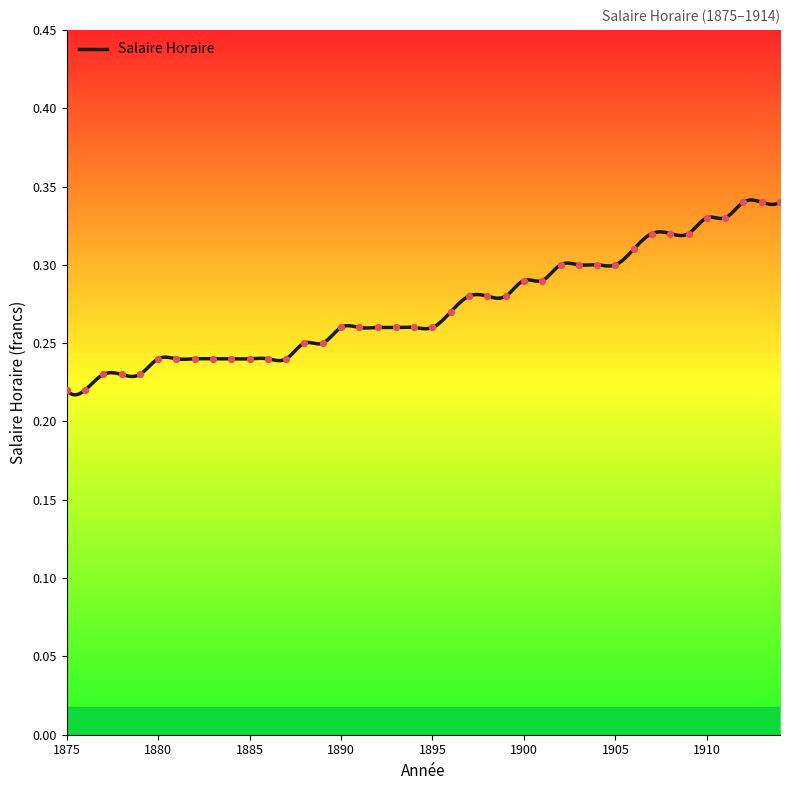

What is the change in value from 1885 to 1905?

+0.1